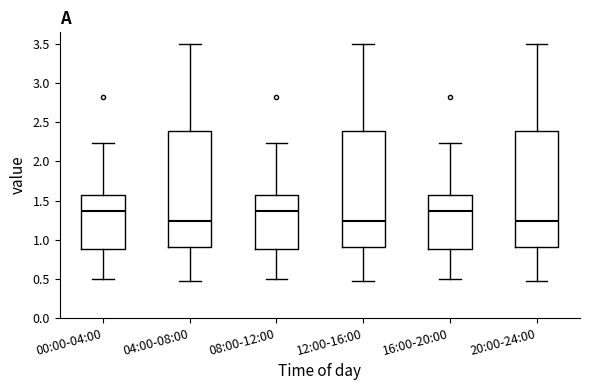

Where does the upper whisker of the box for 16:00-20:00 end on the y-axis? The values are not printed on the chart, so give them approximately, as read against the axis.

2.25